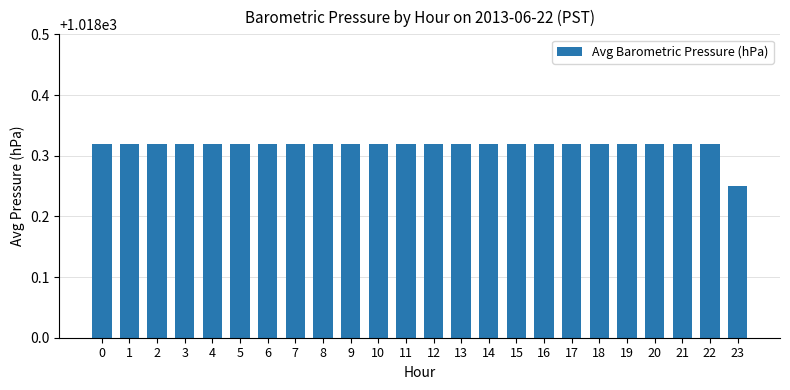

True or false: the data shows 574.3 at 13.

False